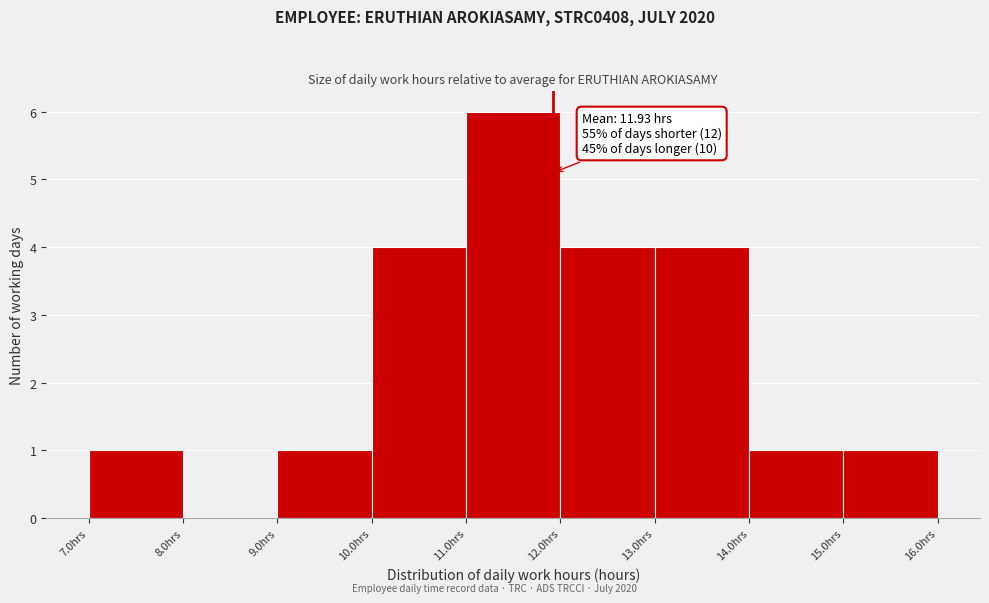

Over which range of the x-axis is the bar tallest?

11 to 12